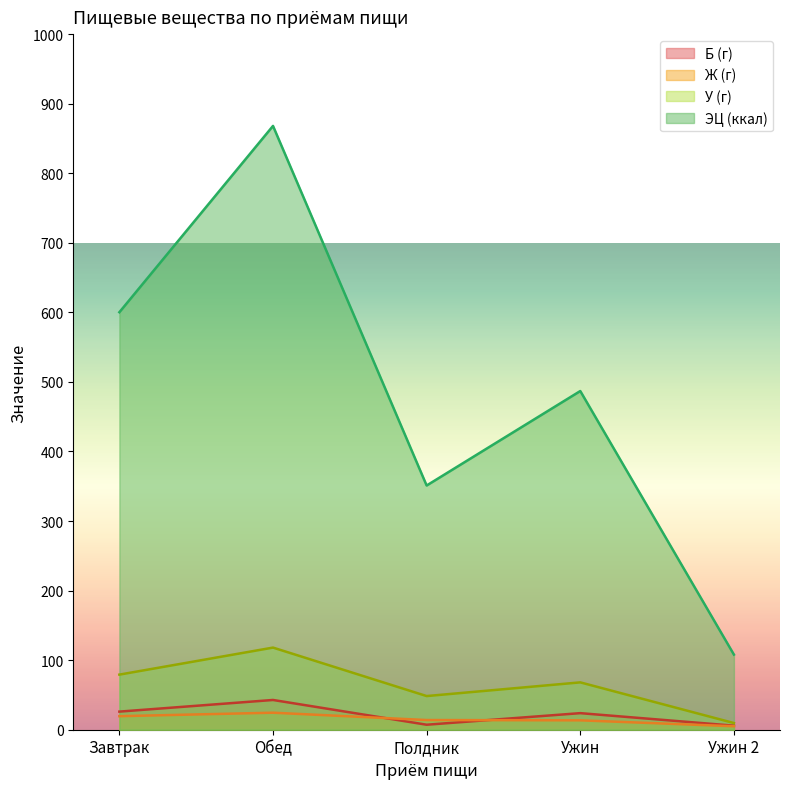

What is the lowest value of the Ж (г) series?

5.0